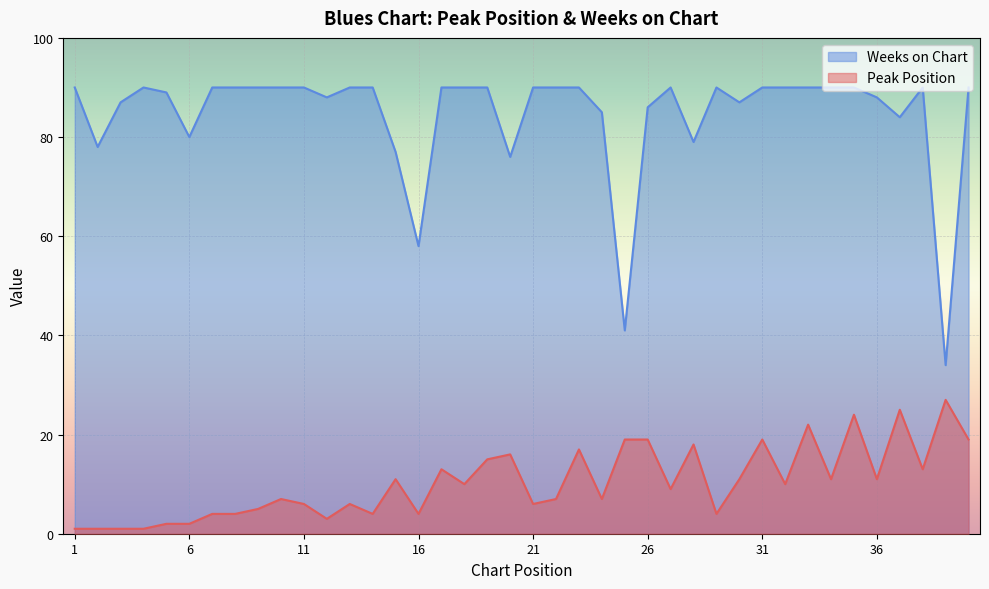

Where is the first local maximum for Weeks on Chart?

4